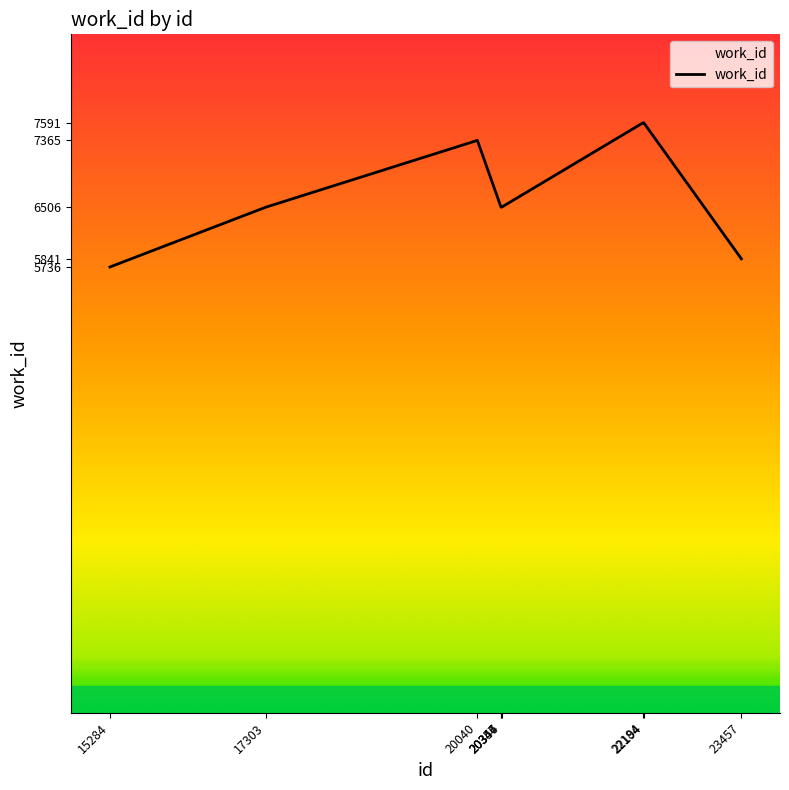

What is the average value?

6683